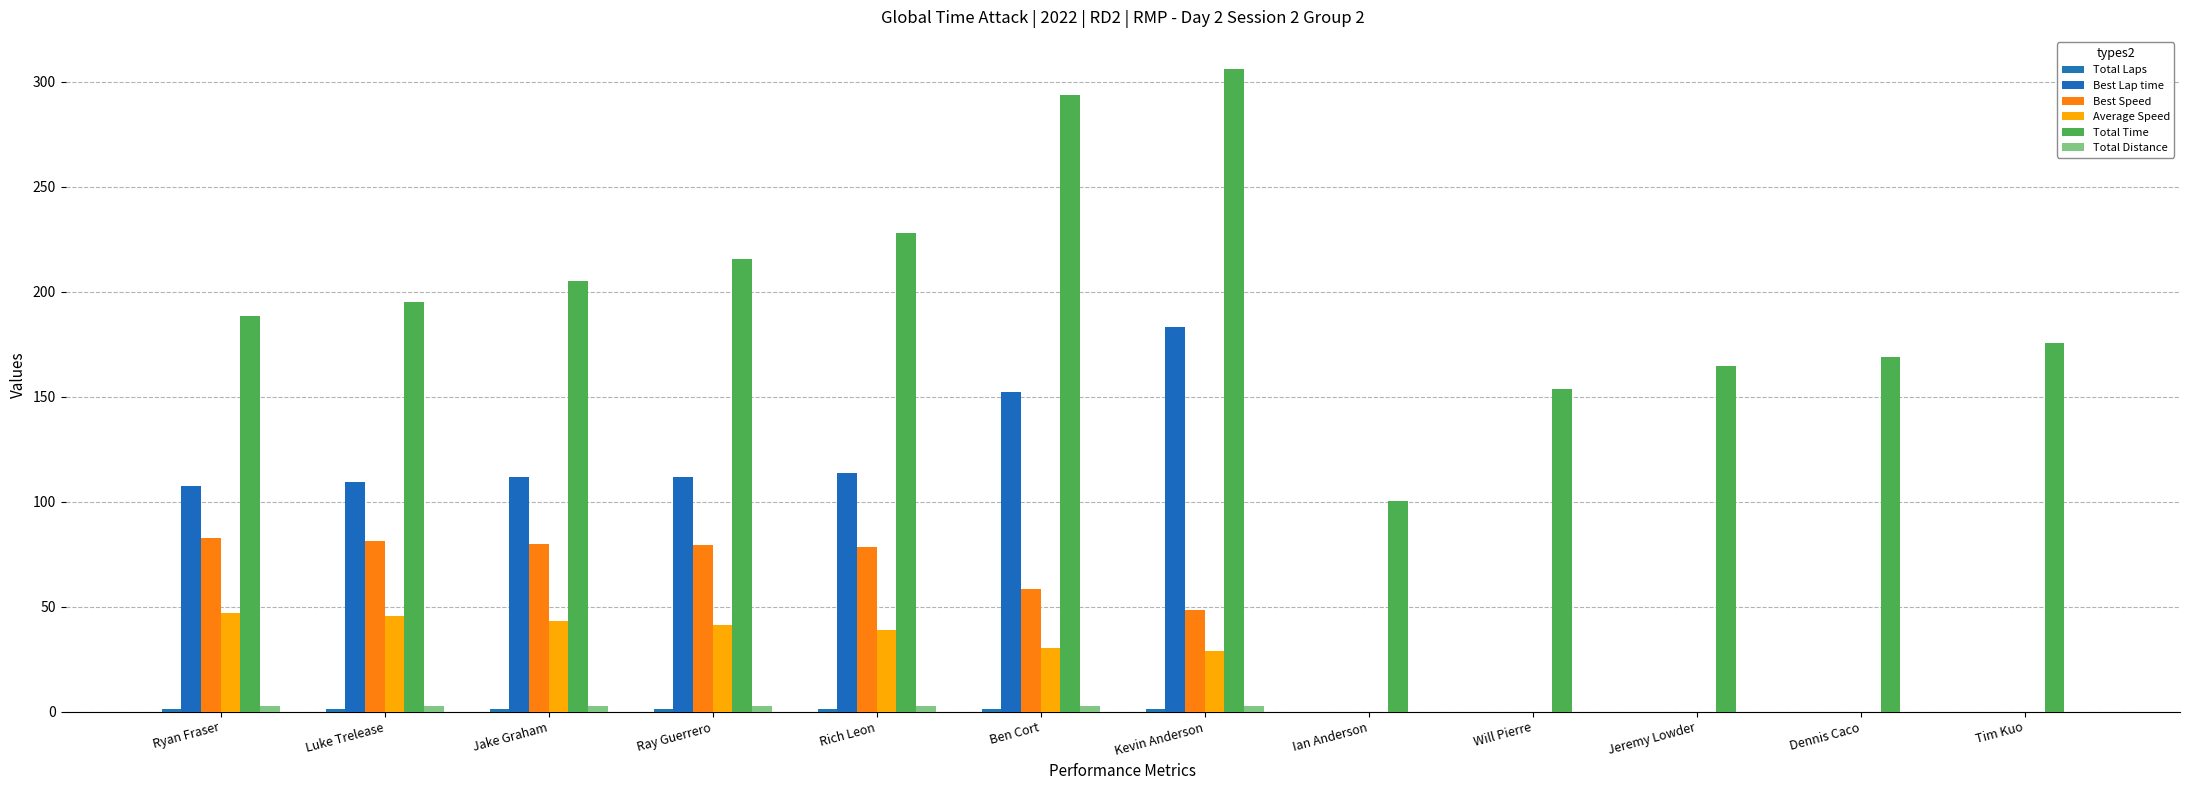

Does the chart contain stacked bars?

No